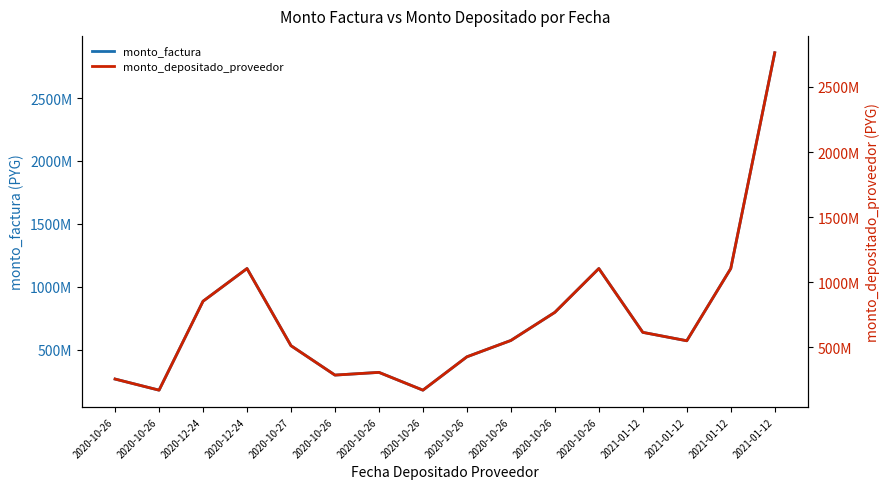

Does the chart display data point markers on the line(s)?

No